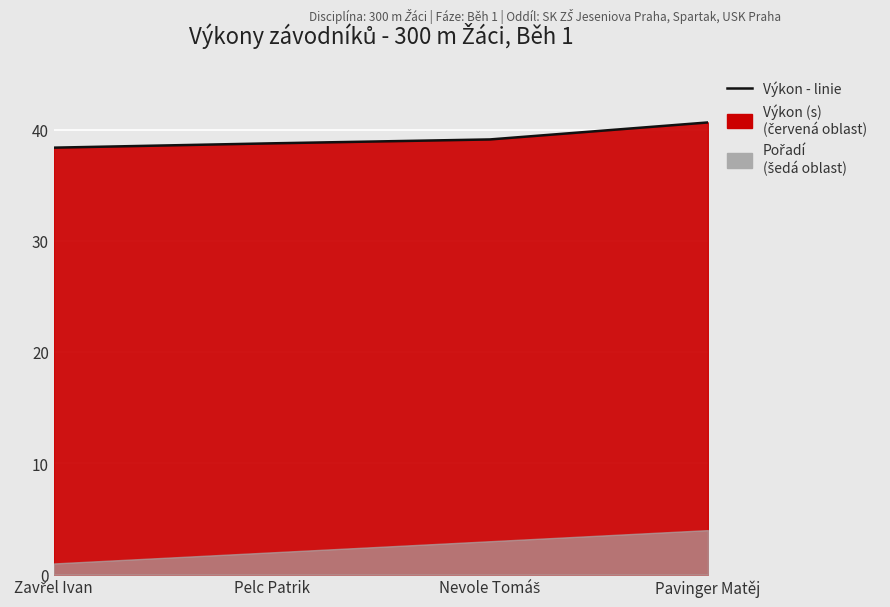

True or false: the data shows 39.2 at Nevole Tomáš.

True